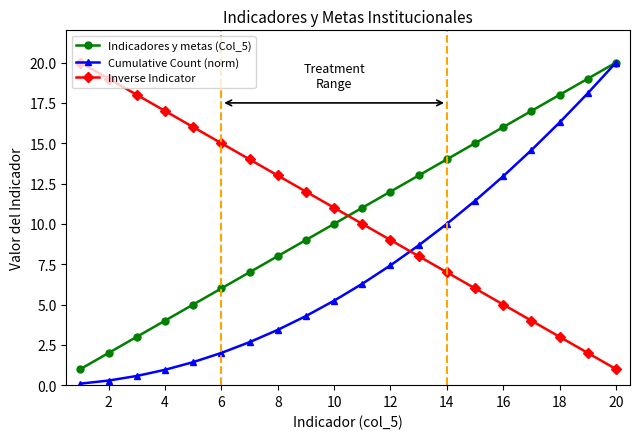

True or false: Cumulative Count (norm) has more than 1 interior local peaks.

False